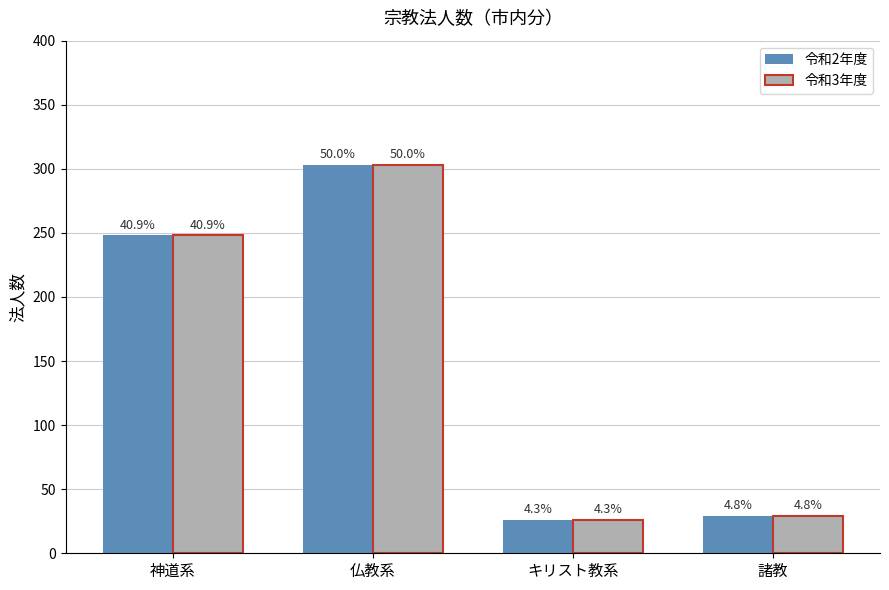

What is the label of the 3rd bar from the left?

キリスト教系